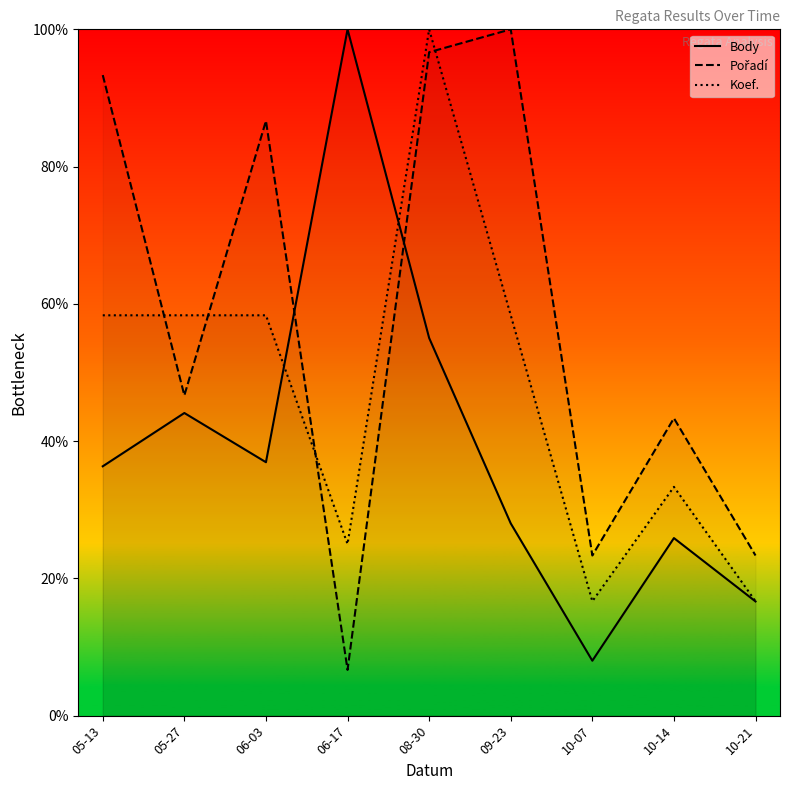

Is it true that Pořadí equals 40.5 at 10-07?

False